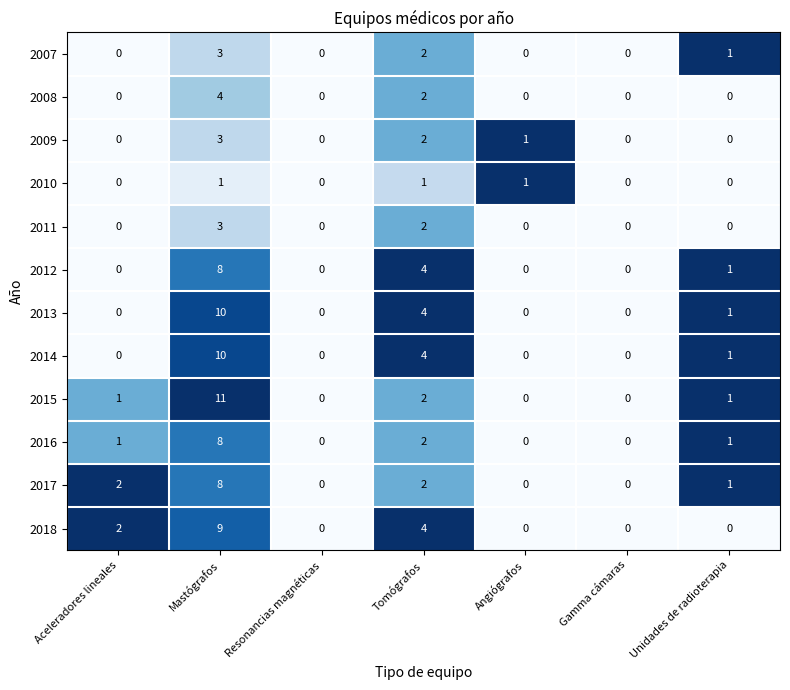

What is the sum of all 2009 values?

6